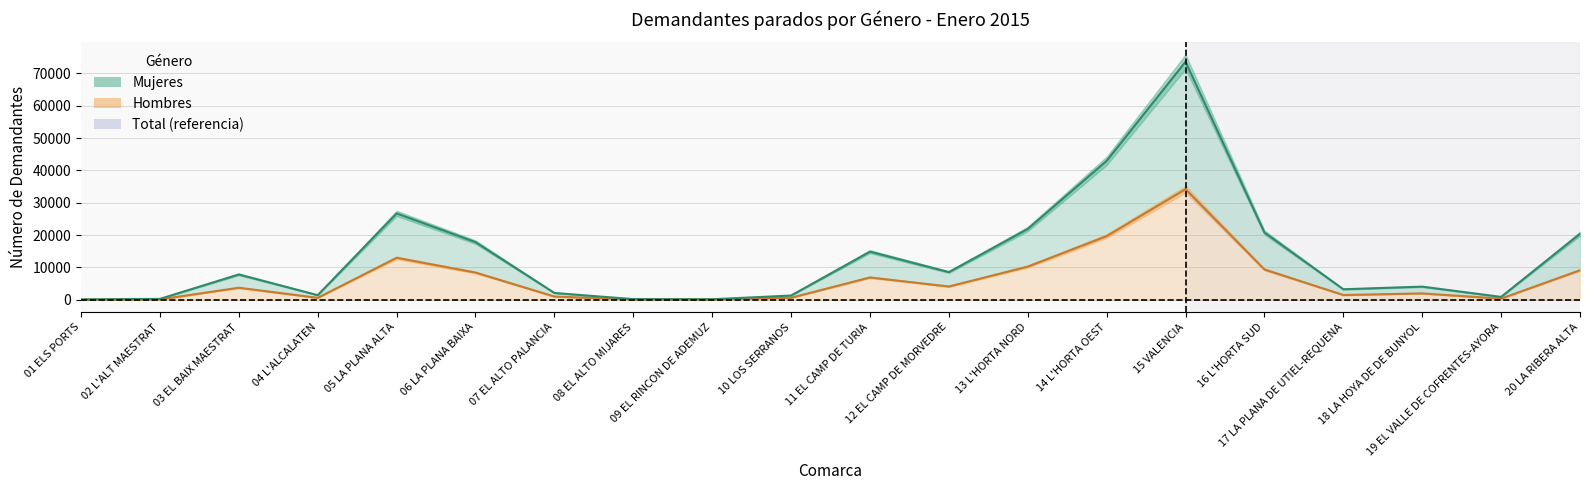

What is the difference between the second highest and second lowest values in the Mujeres series?

42748